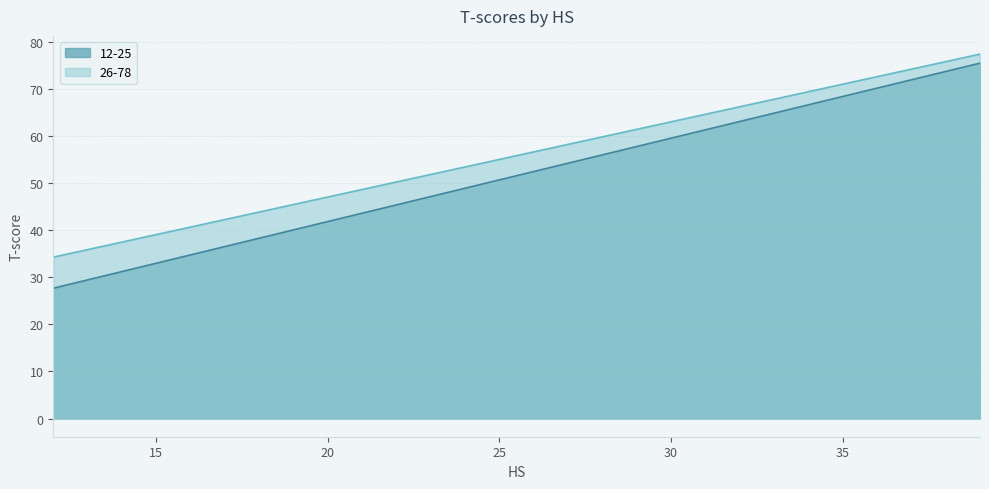

Is the value of 26-78 at 31 greater than the value of 12-25 at 21?

Yes